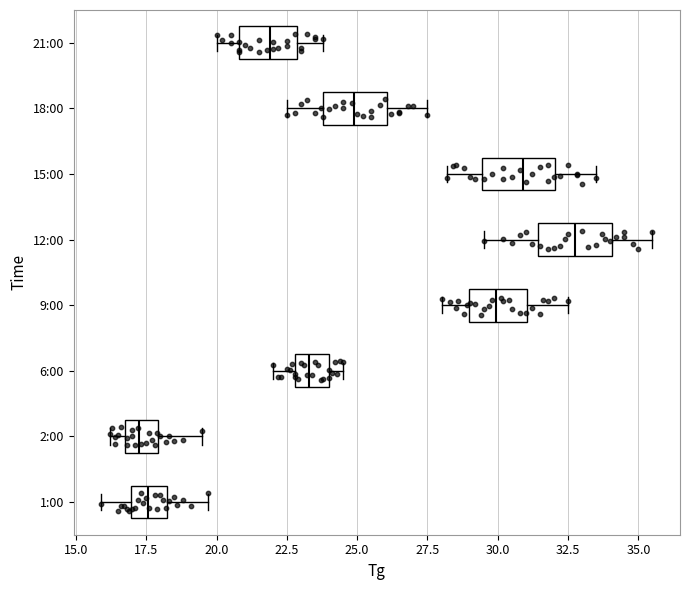

Reading bottom to top, transcribe this box plot: for each box, give where its median line is, the range the box spans, and where its two whiskers end, as read against the x-axis. The values are not printed on the chart, so give them approximately, as read against the axis.

1:00: median 17.5, box 17.0 to 18.0, whiskers 16.0 to 19.5
2:00: median 17.5, box 17.0 to 18.0, whiskers 16.0 to 19.5
6:00: median 23.5, box 23.0 to 24.0, whiskers 22.0 to 24.5
9:00: median 30.0, box 29.0 to 31.0, whiskers 28.0 to 32.5
12:00: median 33.0, box 31.5 to 34.0, whiskers 29.5 to 35.5
15:00: median 31.0, box 29.5 to 32.0, whiskers 28.0 to 33.5
18:00: median 25.0, box 24.0 to 26.0, whiskers 22.5 to 27.5
21:00: median 22.0, box 21.0 to 23.0, whiskers 20.0 to 24.0